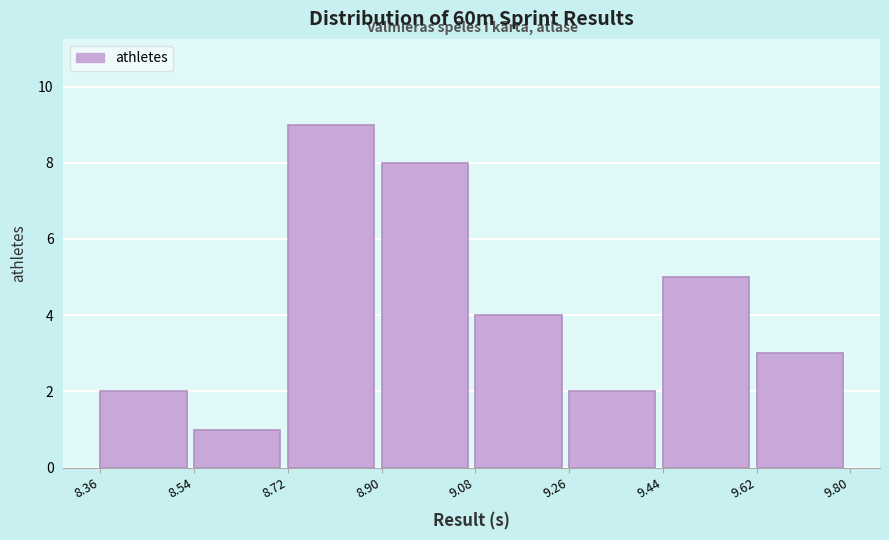

Reading left to right, transcribe this chart: for each bar, give the range it covers on the x-axis and its height. The values are not printed on the chart, so give them approximately, as read against the axis.

8.36 to 8.54: 2
8.54 to 8.72: 1
8.72 to 8.90: 9
8.90 to 9.08: 8
9.08 to 9.26: 4
9.26 to 9.44: 2
9.44 to 9.62: 5
9.62 to 9.80: 3